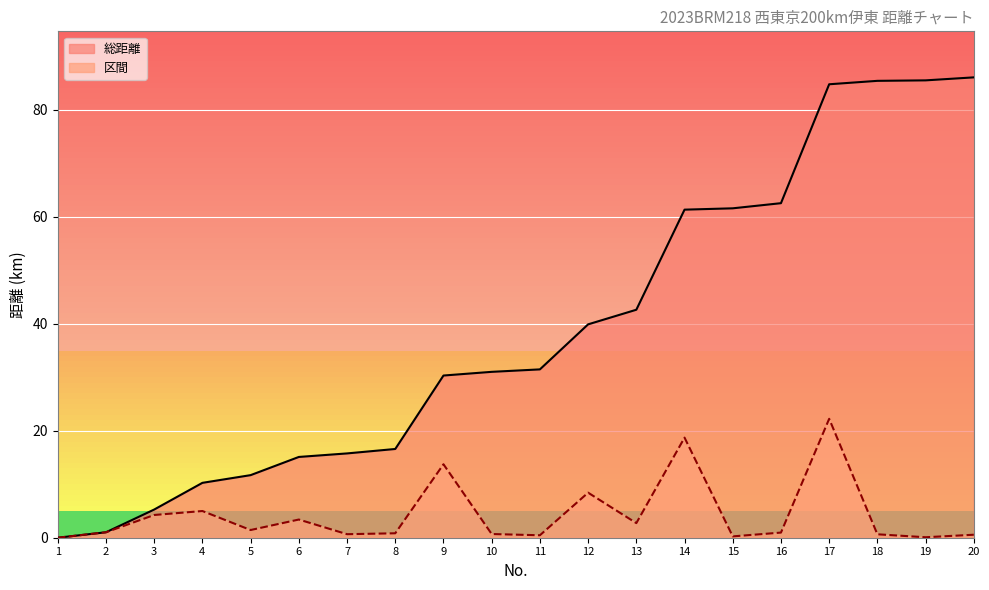

Is it true that 区間 equals 8.4 at 12?

True